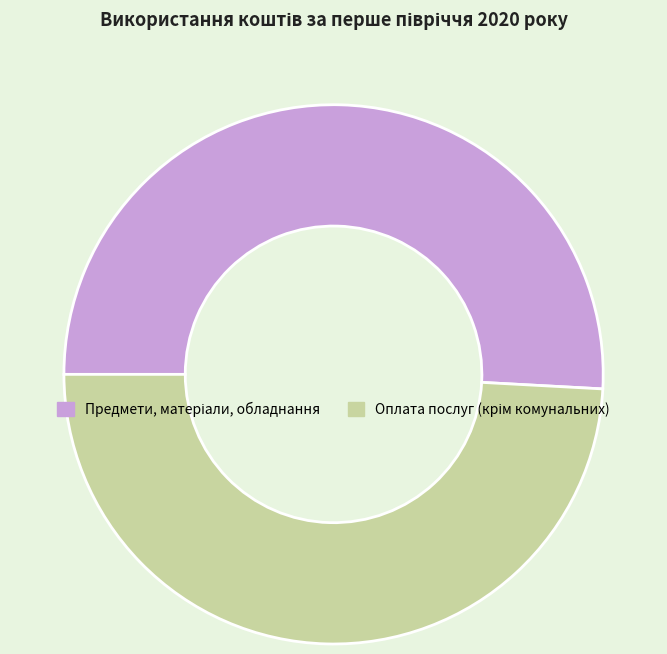

Does any single category account for the majority?

Yes